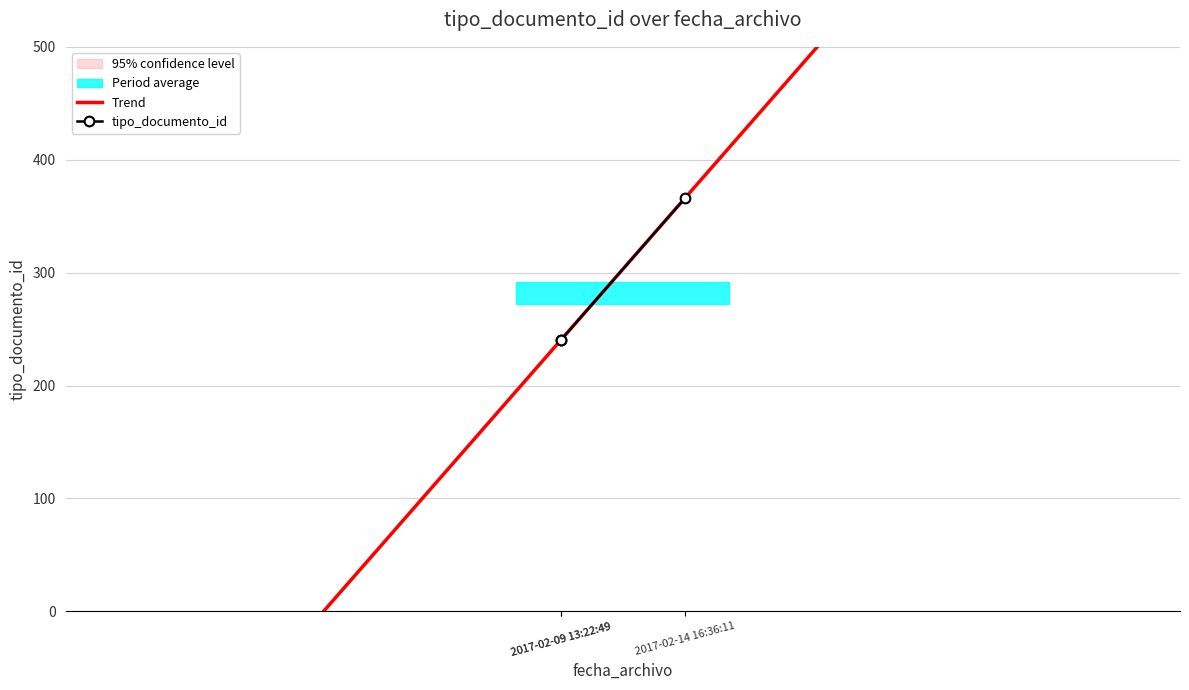

The chart shows a value of 240 at 2017-02-09 13:22:49. True or false?

True